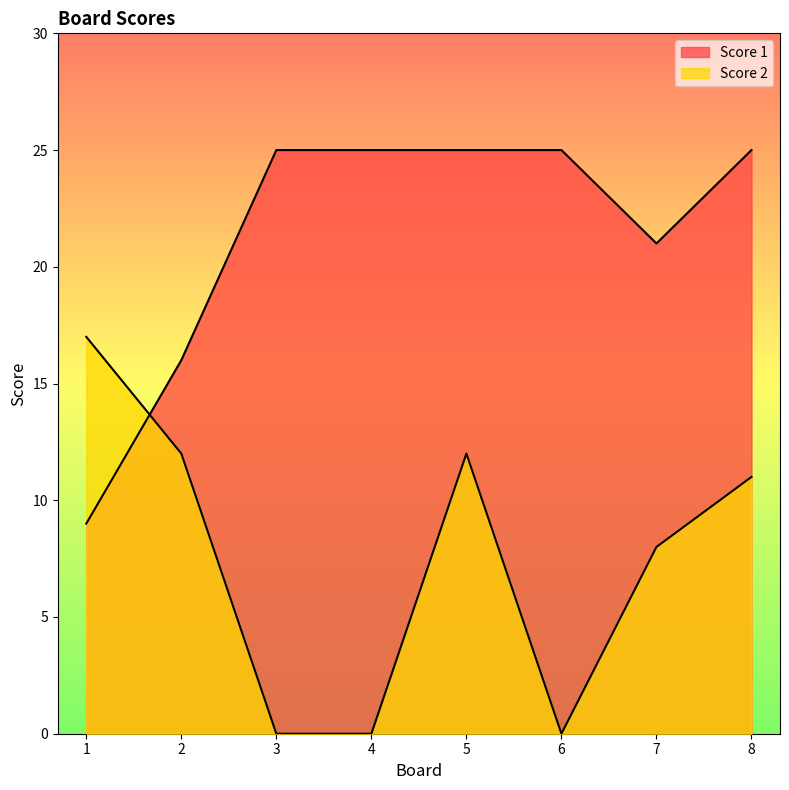

The value of Score 2 at 2 is 12. True or false?

True